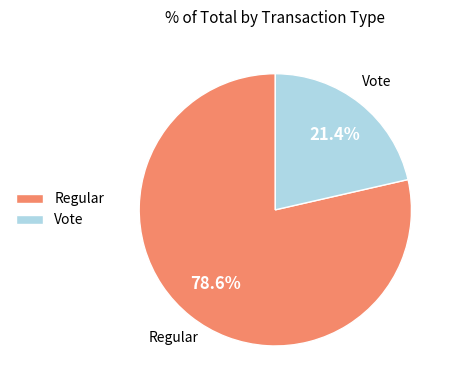

Combined, do Regular and Vote account for over 50%?

Yes